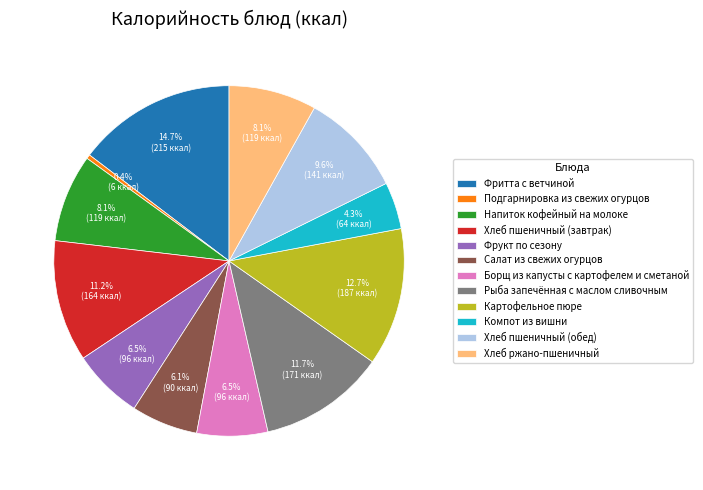

What percentage is the Картофельное пюре slice, to the nearest percent?

13%